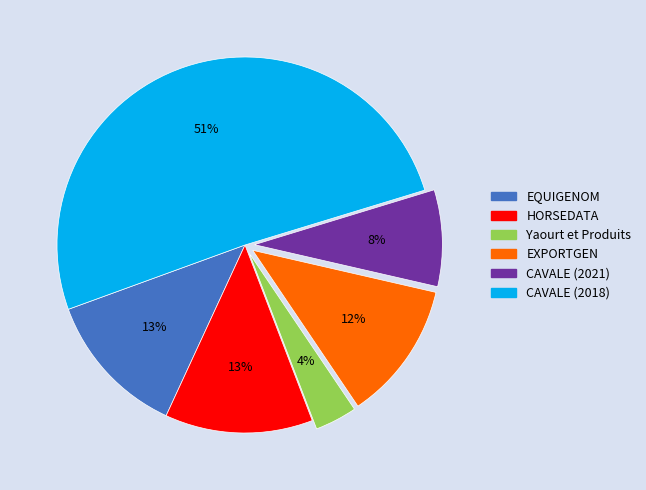

Combined, do CAVALE (2018) and CAVALE (2021) account for over 50%?

Yes